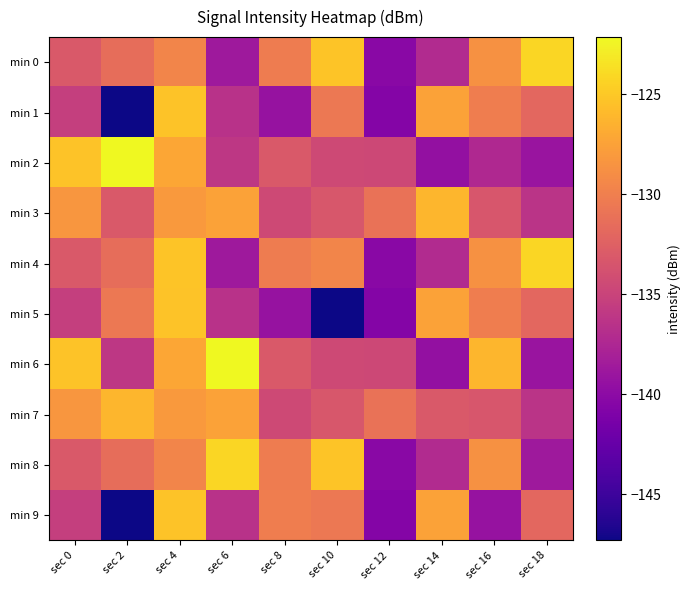

Rank the series by their maximum value, from highest to lowest.

min 2, min 6, min 0, min 4, min 8, min 1, min 5, min 9, min 3, min 7